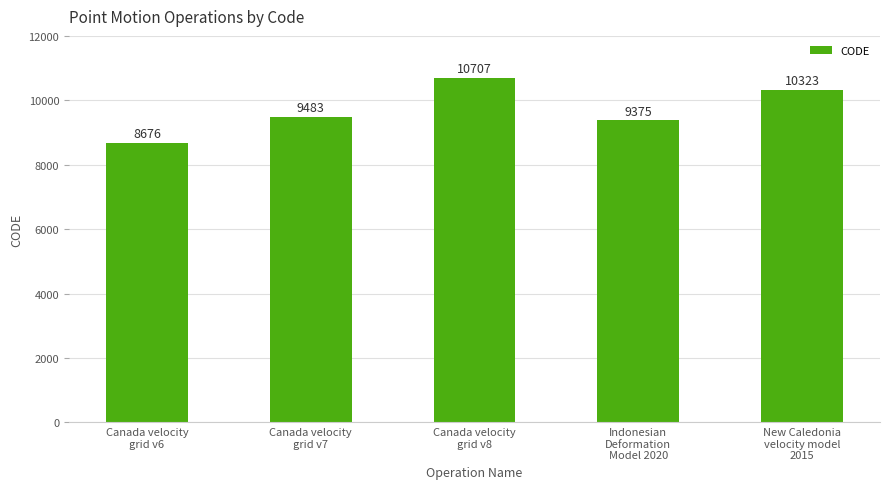

Does the chart contain stacked bars?

No